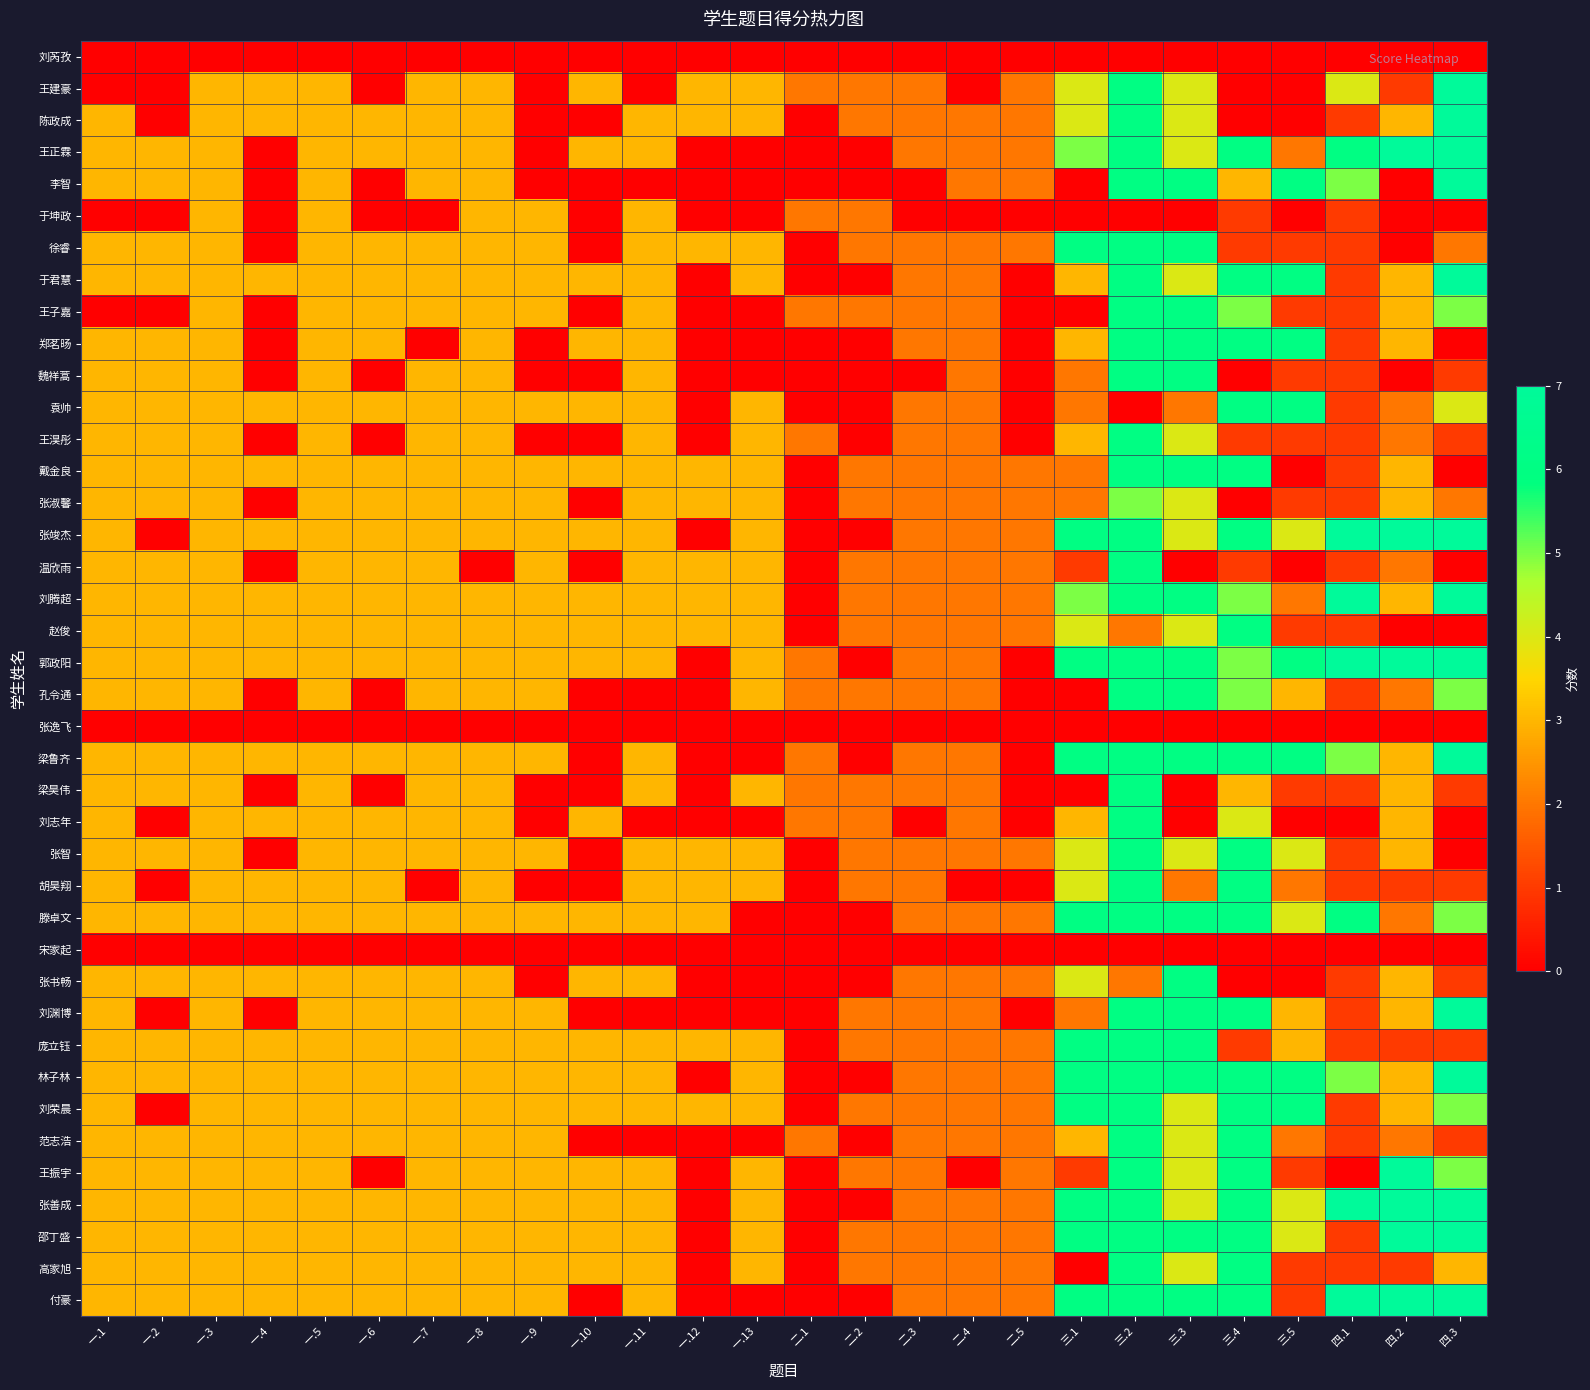

Reading left to right, extract all data points from this chart.

刘芮孜: 一.1=0	一.2=0	一.3=0	一.4=0	一.5=0	一.6=0	一.7=0	一.8=0	一.9=0	一.10=0	一.11=0	一.12=0	一.13=0	二.1=0	二.2=0	二.3=0	二.4=0	二.5=0	三.1=0	三.2=0	三.3=0	三.4=0	三.5=0	四.1=0	四.2=0	四.3=0
王建豪: 一.1=0	一.2=0	一.3=3	一.4=3	一.5=3	一.6=0	一.7=3	一.8=3	一.9=0	一.10=3	一.11=0	一.12=3	一.13=3	二.1=2	二.2=2	二.3=2	二.4=0	二.5=2	三.1=4	三.2=6	三.3=4	三.4=0	三.5=0	四.1=4	四.2=1	四.3=7
陈政成: 一.1=3	一.2=0	一.3=3	一.4=3	一.5=3	一.6=3	一.7=3	一.8=3	一.9=0	一.10=0	一.11=3	一.12=3	一.13=3	二.1=0	二.2=2	二.3=2	二.4=2	二.5=2	三.1=4	三.2=6	三.3=4	三.4=0	三.5=0	四.1=1	四.2=3	四.3=7
王正霖: 一.1=3	一.2=3	一.3=3	一.4=0	一.5=3	一.6=3	一.7=3	一.8=3	一.9=0	一.10=3	一.11=3	一.12=0	一.13=0	二.1=0	二.2=0	二.3=2	二.4=2	二.5=2	三.1=5	三.2=6	三.3=4	三.4=6	三.5=2	四.1=6	四.2=7	四.3=7
李智: 一.1=3	一.2=3	一.3=3	一.4=0	一.5=3	一.6=0	一.7=3	一.8=3	一.9=0	一.10=0	一.11=0	一.12=0	一.13=0	二.1=0	二.2=0	二.3=0	二.4=2	二.5=2	三.1=0	三.2=6	三.3=6	三.4=3	三.5=6	四.1=5	四.2=0	四.3=7
于坤政: 一.1=0	一.2=0	一.3=3	一.4=0	一.5=3	一.6=0	一.7=0	一.8=3	一.9=3	一.10=0	一.11=3	一.12=0	一.13=0	二.1=2	二.2=2	二.3=0	二.4=0	二.5=0	三.1=0	三.2=0	三.3=0	三.4=1	三.5=0	四.1=1	四.2=0	四.3=0
徐睿: 一.1=3	一.2=3	一.3=3	一.4=0	一.5=3	一.6=3	一.7=3	一.8=3	一.9=3	一.10=0	一.11=3	一.12=3	一.13=3	二.1=0	二.2=2	二.3=2	二.4=2	二.5=2	三.1=6	三.2=6	三.3=6	三.4=1	三.5=1	四.1=1	四.2=0	四.3=2
于君慧: 一.1=3	一.2=3	一.3=3	一.4=3	一.5=3	一.6=3	一.7=3	一.8=3	一.9=3	一.10=3	一.11=3	一.12=0	一.13=3	二.1=0	二.2=0	二.3=2	二.4=2	二.5=0	三.1=3	三.2=6	三.3=4	三.4=6	三.5=6	四.1=1	四.2=3	四.3=7
王子嘉: 一.1=0	一.2=0	一.3=3	一.4=0	一.5=3	一.6=3	一.7=3	一.8=3	一.9=3	一.10=0	一.11=3	一.12=0	一.13=0	二.1=2	二.2=2	二.3=2	二.4=2	二.5=0	三.1=0	三.2=6	三.3=6	三.4=5	三.5=1	四.1=1	四.2=3	四.3=5
郑茗旸: 一.1=3	一.2=3	一.3=3	一.4=0	一.5=3	一.6=3	一.7=0	一.8=3	一.9=0	一.10=3	一.11=3	一.12=0	一.13=0	二.1=0	二.2=0	二.3=2	二.4=2	二.5=0	三.1=3	三.2=6	三.3=6	三.4=6	三.5=6	四.1=1	四.2=3	四.3=0
魏祥蒿: 一.1=3	一.2=3	一.3=3	一.4=0	一.5=3	一.6=0	一.7=3	一.8=3	一.9=0	一.10=0	一.11=3	一.12=0	一.13=0	二.1=0	二.2=0	二.3=0	二.4=2	二.5=0	三.1=2	三.2=6	三.3=6	三.4=0	三.5=1	四.1=1	四.2=0	四.3=1
袁帅: 一.1=3	一.2=3	一.3=3	一.4=3	一.5=3	一.6=3	一.7=3	一.8=3	一.9=3	一.10=3	一.11=3	一.12=0	一.13=3	二.1=0	二.2=0	二.3=2	二.4=2	二.5=0	三.1=2	三.2=0	三.3=2	三.4=6	三.5=6	四.1=1	四.2=2	四.3=4
王淏彤: 一.1=3	一.2=3	一.3=3	一.4=0	一.5=3	一.6=0	一.7=3	一.8=3	一.9=0	一.10=0	一.11=3	一.12=0	一.13=3	二.1=2	二.2=0	二.3=2	二.4=2	二.5=0	三.1=3	三.2=6	三.3=4	三.4=1	三.5=1	四.1=1	四.2=2	四.3=1
戴金良: 一.1=3	一.2=3	一.3=3	一.4=3	一.5=3	一.6=3	一.7=3	一.8=3	一.9=3	一.10=3	一.11=3	一.12=3	一.13=3	二.1=0	二.2=2	二.3=2	二.4=2	二.5=2	三.1=2	三.2=6	三.3=6	三.4=6	三.5=0	四.1=1	四.2=3	四.3=0
张淑馨: 一.1=3	一.2=3	一.3=3	一.4=0	一.5=3	一.6=3	一.7=3	一.8=3	一.9=3	一.10=0	一.11=3	一.12=3	一.13=3	二.1=0	二.2=2	二.3=2	二.4=2	二.5=2	三.1=2	三.2=5	三.3=4	三.4=0	三.5=1	四.1=1	四.2=3	四.3=2
张竣杰: 一.1=3	一.2=0	一.3=3	一.4=3	一.5=3	一.6=3	一.7=3	一.8=3	一.9=3	一.10=3	一.11=3	一.12=0	一.13=3	二.1=0	二.2=0	二.3=2	二.4=2	二.5=2	三.1=6	三.2=6	三.3=4	三.4=6	三.5=4	四.1=7	四.2=7	四.3=7
温欣雨: 一.1=3	一.2=3	一.3=3	一.4=0	一.5=3	一.6=3	一.7=3	一.8=0	一.9=3	一.10=0	一.11=3	一.12=3	一.13=3	二.1=0	二.2=2	二.3=2	二.4=2	二.5=2	三.1=1	三.2=6	三.3=0	三.4=1	三.5=0	四.1=1	四.2=2	四.3=0
刘腾超: 一.1=3	一.2=3	一.3=3	一.4=3	一.5=3	一.6=3	一.7=3	一.8=3	一.9=3	一.10=3	一.11=3	一.12=3	一.13=3	二.1=0	二.2=2	二.3=2	二.4=2	二.5=2	三.1=5	三.2=6	三.3=6	三.4=5	三.5=2	四.1=7	四.2=3	四.3=7
赵俊: 一.1=3	一.2=3	一.3=3	一.4=3	一.5=3	一.6=3	一.7=3	一.8=3	一.9=3	一.10=3	一.11=3	一.12=3	一.13=3	二.1=0	二.2=2	二.3=2	二.4=2	二.5=2	三.1=4	三.2=2	三.3=4	三.4=6	三.5=1	四.1=1	四.2=0	四.3=0
郭政阳: 一.1=3	一.2=3	一.3=3	一.4=3	一.5=3	一.6=3	一.7=3	一.8=3	一.9=3	一.10=3	一.11=3	一.12=0	一.13=3	二.1=2	二.2=0	二.3=2	二.4=2	二.5=0	三.1=6	三.2=6	三.3=6	三.4=5	三.5=6	四.1=7	四.2=7	四.3=7
孔令通: 一.1=3	一.2=3	一.3=3	一.4=0	一.5=3	一.6=0	一.7=3	一.8=3	一.9=3	一.10=0	一.11=0	一.12=0	一.13=3	二.1=2	二.2=2	二.3=2	二.4=2	二.5=0	三.1=0	三.2=6	三.3=6	三.4=5	三.5=3	四.1=1	四.2=2	四.3=5
张逸飞: 一.1=0	一.2=0	一.3=0	一.4=0	一.5=0	一.6=0	一.7=0	一.8=0	一.9=0	一.10=0	一.11=0	一.12=0	一.13=0	二.1=0	二.2=0	二.3=0	二.4=0	二.5=0	三.1=0	三.2=0	三.3=0	三.4=0	三.5=0	四.1=0	四.2=0	四.3=0
梁鲁齐: 一.1=3	一.2=3	一.3=3	一.4=3	一.5=3	一.6=3	一.7=3	一.8=3	一.9=3	一.10=0	一.11=3	一.12=0	一.13=0	二.1=2	二.2=0	二.3=2	二.4=2	二.5=0	三.1=6	三.2=6	三.3=6	三.4=6	三.5=6	四.1=5	四.2=3	四.3=7
梁昊伟: 一.1=3	一.2=3	一.3=3	一.4=0	一.5=3	一.6=0	一.7=3	一.8=3	一.9=0	一.10=0	一.11=3	一.12=0	一.13=3	二.1=2	二.2=2	二.3=2	二.4=2	二.5=0	三.1=0	三.2=6	三.3=0	三.4=3	三.5=1	四.1=1	四.2=3	四.3=1
刘志年: 一.1=3	一.2=0	一.3=3	一.4=3	一.5=3	一.6=3	一.7=3	一.8=3	一.9=0	一.10=3	一.11=0	一.12=0	一.13=0	二.1=2	二.2=2	二.3=0	二.4=2	二.5=0	三.1=3	三.2=6	三.3=0	三.4=4	三.5=0	四.1=0	四.2=3	四.3=0
张智: 一.1=3	一.2=3	一.3=3	一.4=0	一.5=3	一.6=3	一.7=3	一.8=3	一.9=3	一.10=0	一.11=3	一.12=3	一.13=3	二.1=0	二.2=2	二.3=2	二.4=2	二.5=2	三.1=4	三.2=6	三.3=4	三.4=6	三.5=4	四.1=1	四.2=3	四.3=0
胡昊翔: 一.1=3	一.2=0	一.3=3	一.4=3	一.5=3	一.6=3	一.7=0	一.8=3	一.9=0	一.10=0	一.11=3	一.12=3	一.13=3	二.1=0	二.2=2	二.3=2	二.4=0	二.5=0	三.1=4	三.2=6	三.3=2	三.4=6	三.5=2	四.1=1	四.2=1	四.3=1
滕卓文: 一.1=3	一.2=3	一.3=3	一.4=3	一.5=3	一.6=3	一.7=3	一.8=3	一.9=3	一.10=3	一.11=3	一.12=3	一.13=0	二.1=0	二.2=0	二.3=2	二.4=2	二.5=2	三.1=6	三.2=6	三.3=6	三.4=6	三.5=4	四.1=6	四.2=2	四.3=5
宋家起: 一.1=0	一.2=0	一.3=0	一.4=0	一.5=0	一.6=0	一.7=0	一.8=0	一.9=0	一.10=0	一.11=0	一.12=0	一.13=0	二.1=0	二.2=0	二.3=0	二.4=0	二.5=0	三.1=0	三.2=0	三.3=0	三.4=0	三.5=0	四.1=0	四.2=0	四.3=0
张书畅: 一.1=3	一.2=3	一.3=3	一.4=3	一.5=3	一.6=3	一.7=3	一.8=3	一.9=0	一.10=3	一.11=3	一.12=0	一.13=0	二.1=0	二.2=0	二.3=2	二.4=2	二.5=2	三.1=4	三.2=2	三.3=6	三.4=0	三.5=0	四.1=1	四.2=3	四.3=1
刘渊博: 一.1=3	一.2=0	一.3=3	一.4=0	一.5=3	一.6=3	一.7=3	一.8=3	一.9=3	一.10=0	一.11=0	一.12=0	一.13=0	二.1=0	二.2=2	二.3=2	二.4=2	二.5=0	三.1=2	三.2=6	三.3=6	三.4=6	三.5=3	四.1=1	四.2=3	四.3=7
庞立钰: 一.1=3	一.2=3	一.3=3	一.4=3	一.5=3	一.6=3	一.7=3	一.8=3	一.9=3	一.10=3	一.11=3	一.12=3	一.13=3	二.1=0	二.2=2	二.3=2	二.4=2	二.5=2	三.1=6	三.2=6	三.3=6	三.4=1	三.5=3	四.1=1	四.2=1	四.3=1
林子林: 一.1=3	一.2=3	一.3=3	一.4=3	一.5=3	一.6=3	一.7=3	一.8=3	一.9=3	一.10=3	一.11=3	一.12=0	一.13=3	二.1=0	二.2=0	二.3=2	二.4=2	二.5=2	三.1=6	三.2=6	三.3=6	三.4=6	三.5=6	四.1=5	四.2=3	四.3=7
刘荣晨: 一.1=3	一.2=0	一.3=3	一.4=3	一.5=3	一.6=3	一.7=3	一.8=3	一.9=3	一.10=3	一.11=3	一.12=3	一.13=3	二.1=0	二.2=2	二.3=2	二.4=2	二.5=2	三.1=6	三.2=6	三.3=4	三.4=6	三.5=6	四.1=1	四.2=3	四.3=5
范志浩: 一.1=3	一.2=3	一.3=3	一.4=3	一.5=3	一.6=3	一.7=3	一.8=3	一.9=3	一.10=0	一.11=0	一.12=0	一.13=0	二.1=2	二.2=0	二.3=2	二.4=2	二.5=2	三.1=3	三.2=6	三.3=4	三.4=6	三.5=2	四.1=1	四.2=2	四.3=1
王振宇: 一.1=3	一.2=3	一.3=3	一.4=3	一.5=3	一.6=0	一.7=3	一.8=3	一.9=3	一.10=3	一.11=3	一.12=0	一.13=3	二.1=0	二.2=2	二.3=2	二.4=0	二.5=2	三.1=1	三.2=6	三.3=4	三.4=6	三.5=1	四.1=0	四.2=7	四.3=5
张善成: 一.1=3	一.2=3	一.3=3	一.4=3	一.5=3	一.6=3	一.7=3	一.8=3	一.9=3	一.10=3	一.11=3	一.12=0	一.13=3	二.1=0	二.2=0	二.3=2	二.4=2	二.5=2	三.1=6	三.2=6	三.3=4	三.4=6	三.5=4	四.1=7	四.2=7	四.3=7
邵丁盛: 一.1=3	一.2=3	一.3=3	一.4=3	一.5=3	一.6=3	一.7=3	一.8=3	一.9=3	一.10=3	一.11=3	一.12=0	一.13=3	二.1=0	二.2=2	二.3=2	二.4=2	二.5=2	三.1=6	三.2=6	三.3=6	三.4=6	三.5=4	四.1=1	四.2=7	四.3=7
高家旭: 一.1=3	一.2=3	一.3=3	一.4=3	一.5=3	一.6=3	一.7=3	一.8=3	一.9=3	一.10=3	一.11=3	一.12=0	一.13=3	二.1=0	二.2=2	二.3=2	二.4=2	二.5=2	三.1=0	三.2=6	三.3=4	三.4=6	三.5=1	四.1=1	四.2=1	四.3=3
付豪: 一.1=3	一.2=3	一.3=3	一.4=3	一.5=3	一.6=3	一.7=3	一.8=3	一.9=3	一.10=0	一.11=3	一.12=0	一.13=0	二.1=0	二.2=0	二.3=2	二.4=2	二.5=2	三.1=6	三.2=6	三.3=6	三.4=6	三.5=1	四.1=7	四.2=7	四.3=7